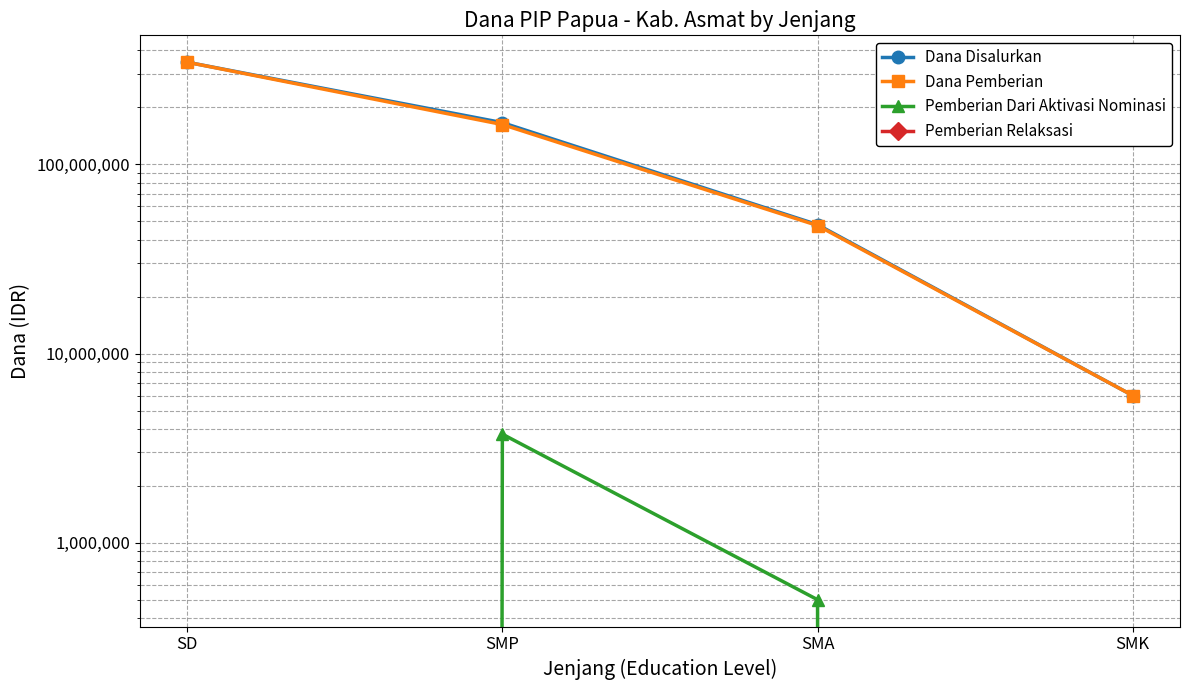

Is it true that Dana Pemberian equals 346725000 at SD?

True